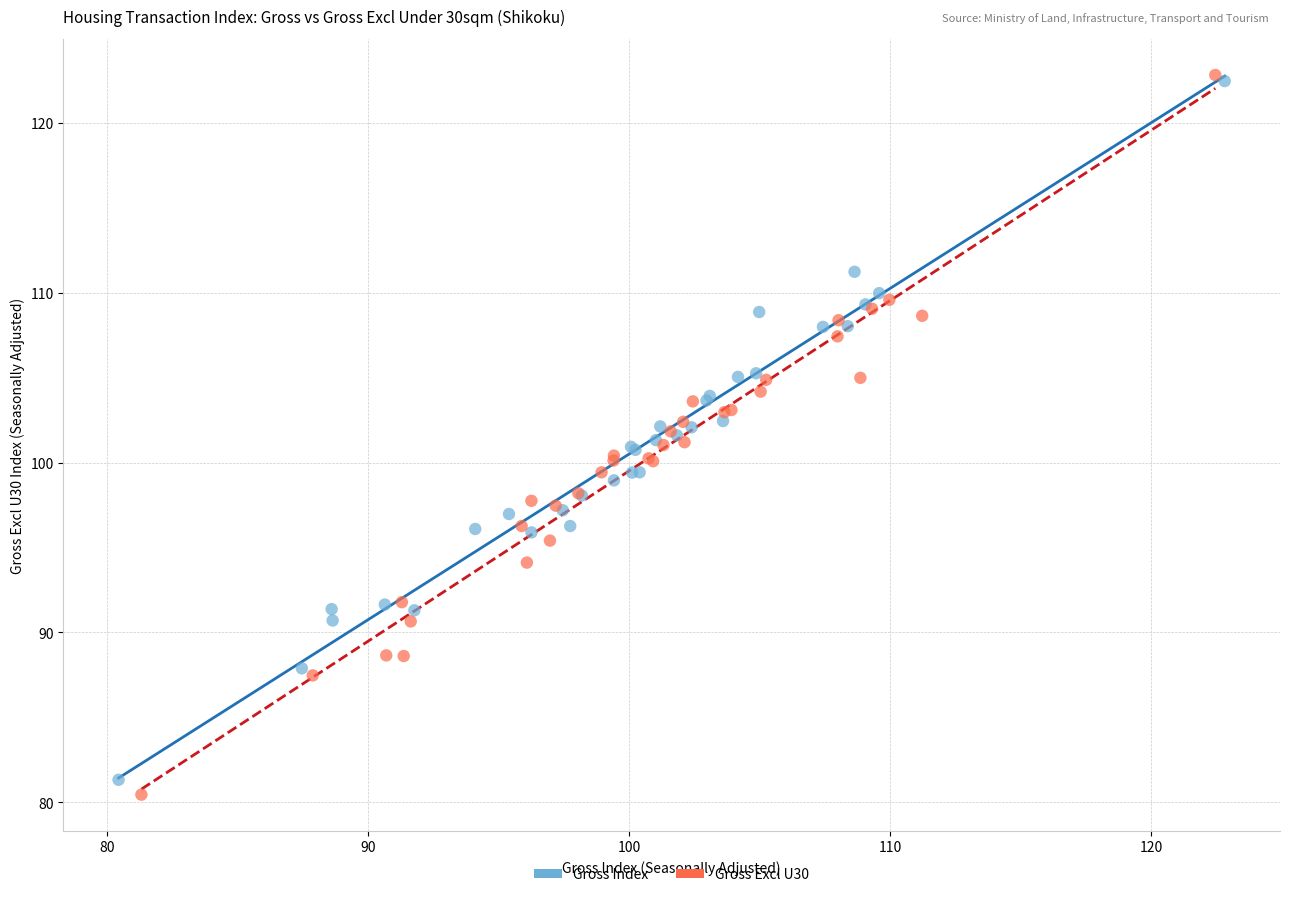

What are all the series names shown in the legend?

Gross Index, Gross Excl U30